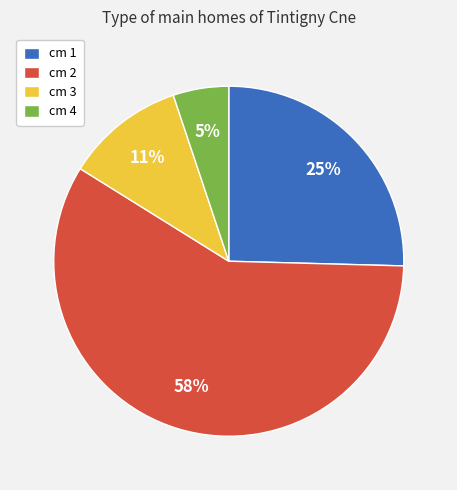

What percentage is the cm 4 slice, to the nearest percent?

5%